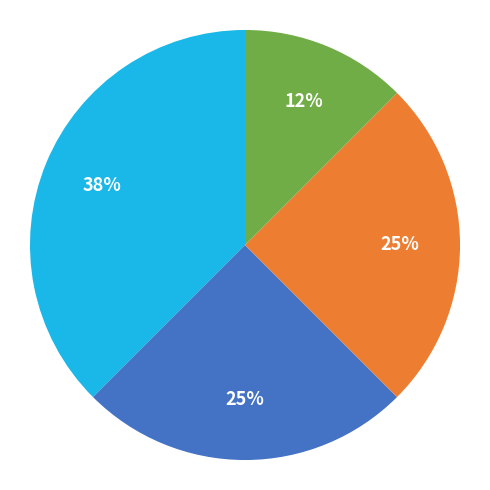

Is there any slice that represents more than half of the pie?

No